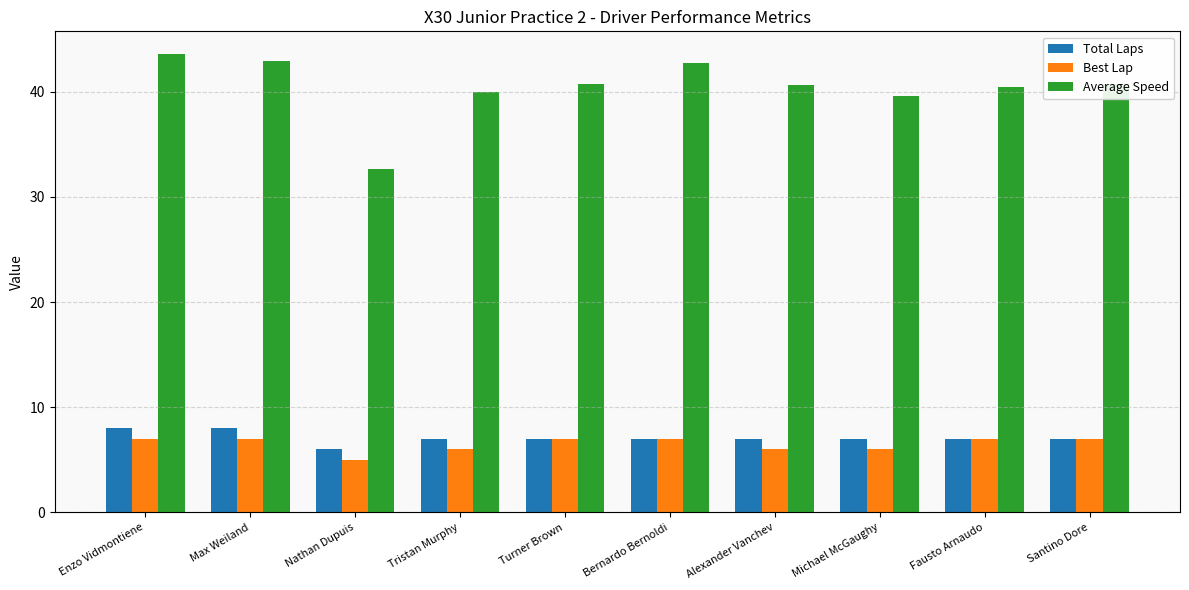

What is the total value across all series at Santino Dore?

54.7